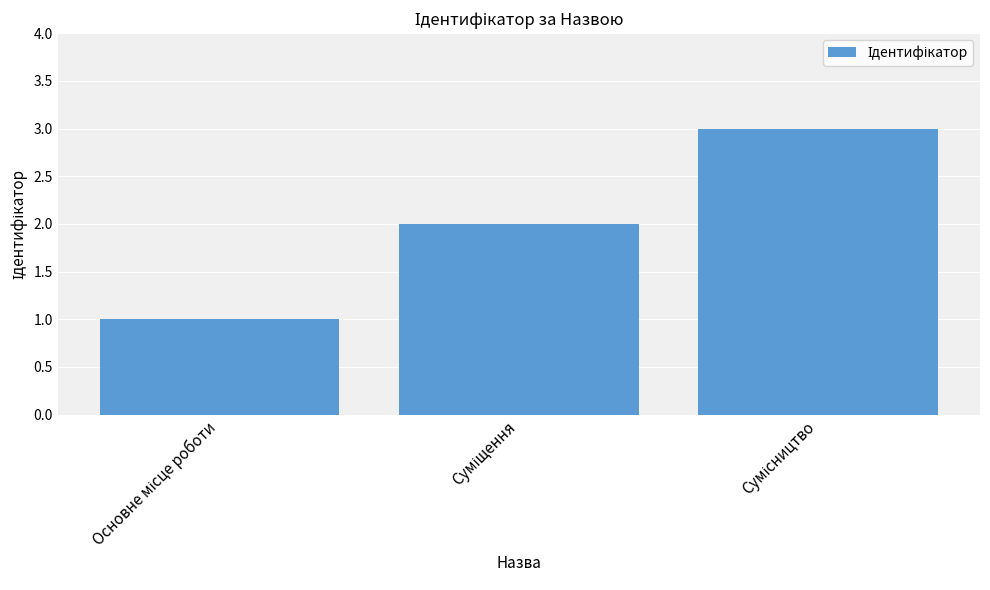

What is the sum of all values?

6